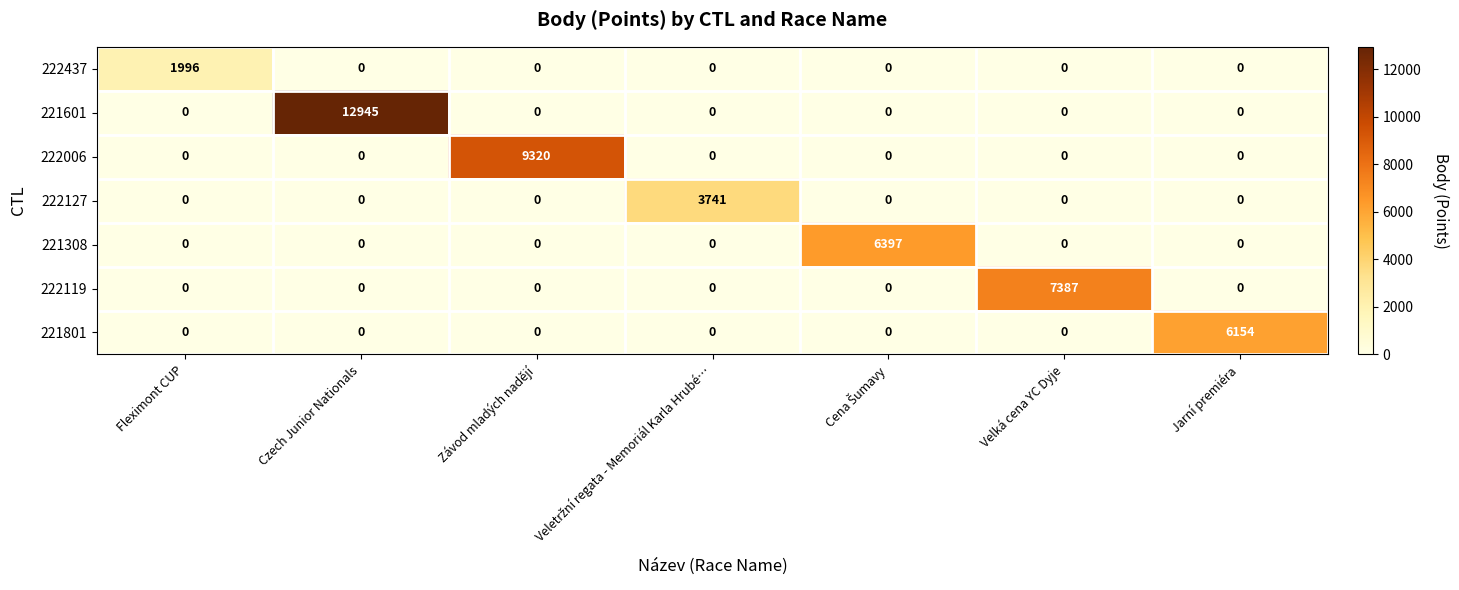

At which category is the sum across all series the highest?

Czech Junior Nationals